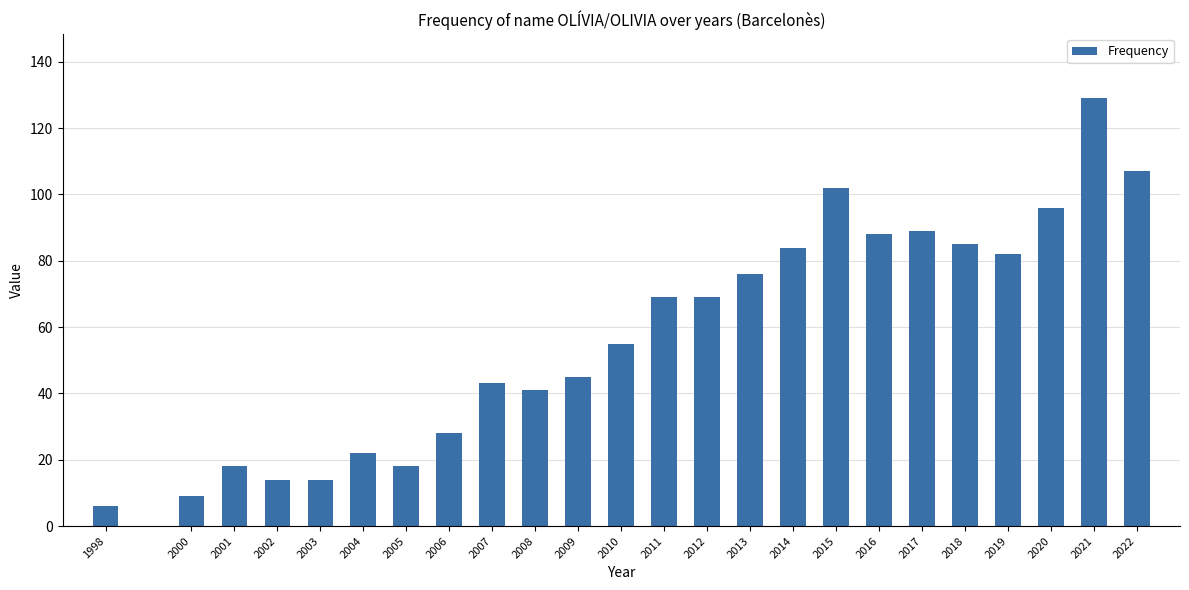

Reading left to right, list all the values displayed in this chart.

1998=6	2000=9	2001=18	2002=14	2003=14	2004=22	2005=18	2006=28	2007=43	2008=41	2009=45	2010=55	2011=69	2012=69	2013=76	2014=84	2015=102	2016=88	2017=89	2018=85	2019=82	2020=96	2021=129	2022=107